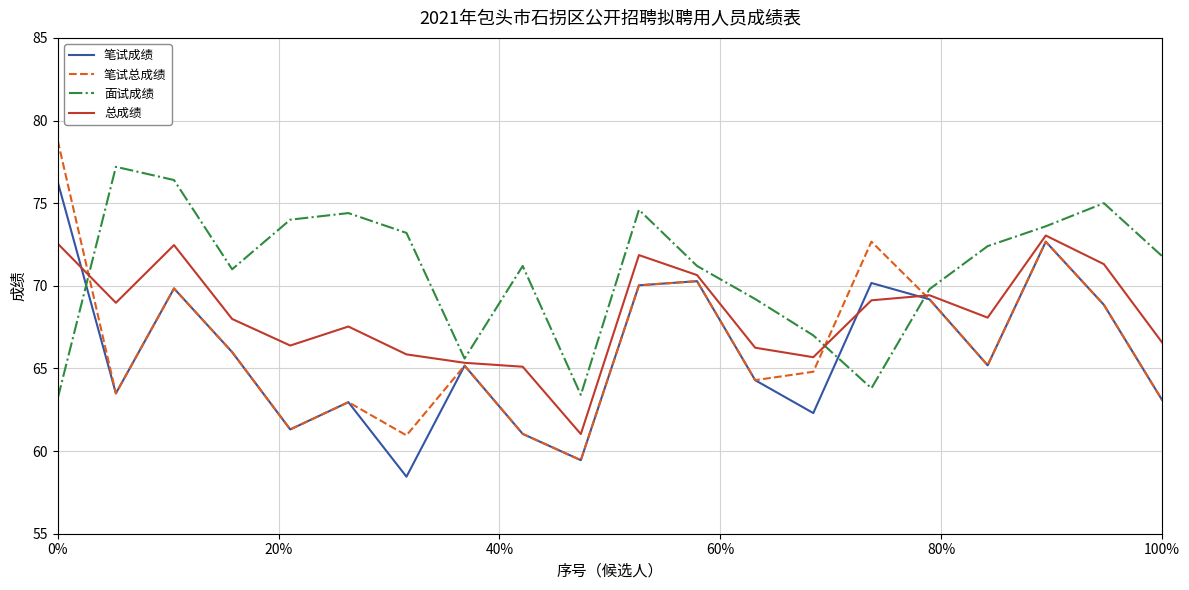

After their last crossing, which series has the higher values: 面试成绩 or 笔试总成绩?

面试成绩